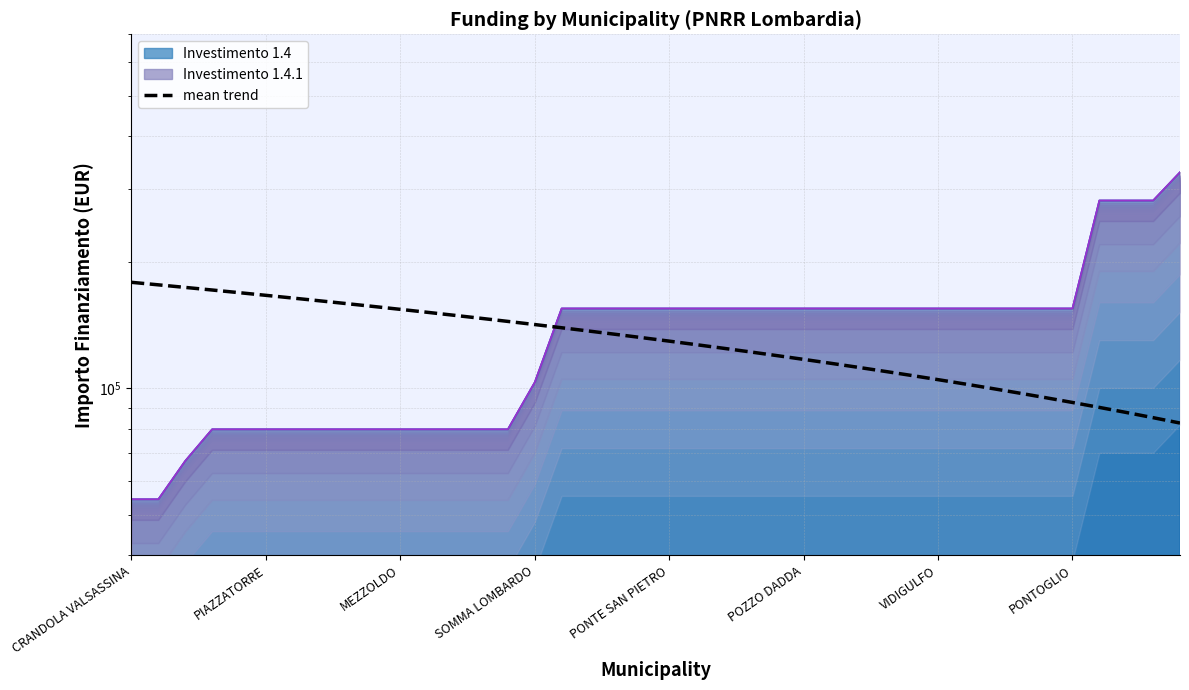

What is the sum of the values at PONTOGLIO and 14?

306458.7